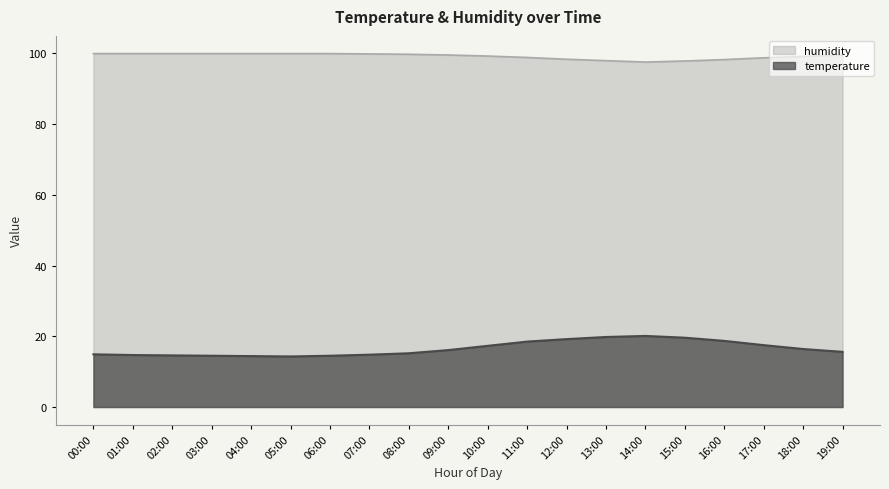

Is the value of temperature at 03:00 greater than the value of humidity at 14:00?

No